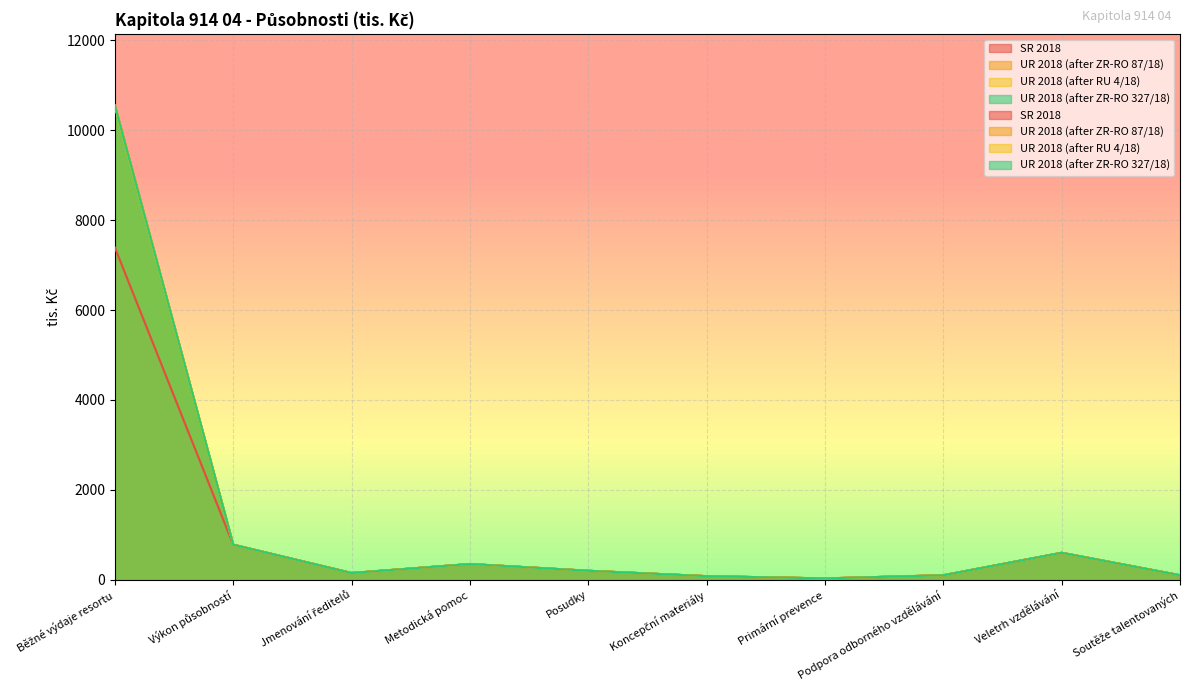

What is the total value across all series at Výkon působností?

3120.0